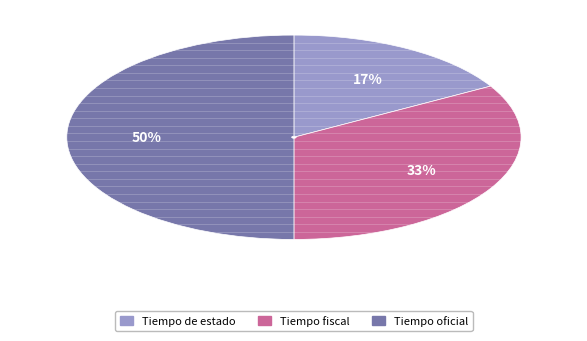

Which slice is the smallest?

Tiempo de estado